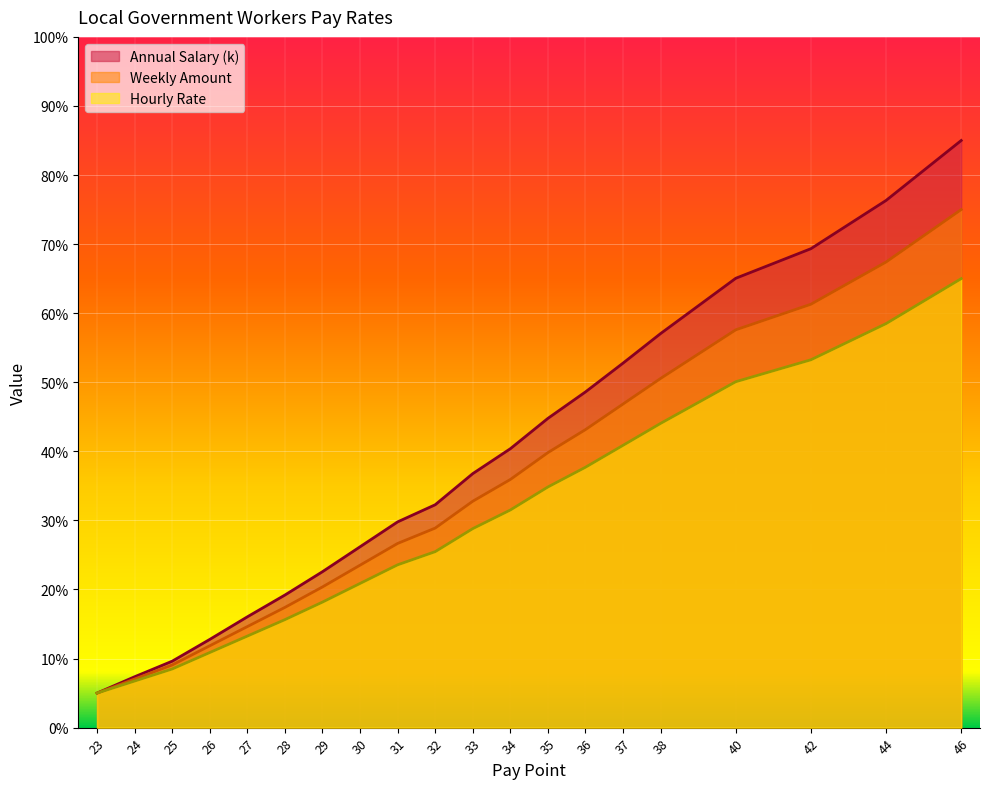

True or false: Annual Salary (k) and Weekly Amount intersect in this chart.

False